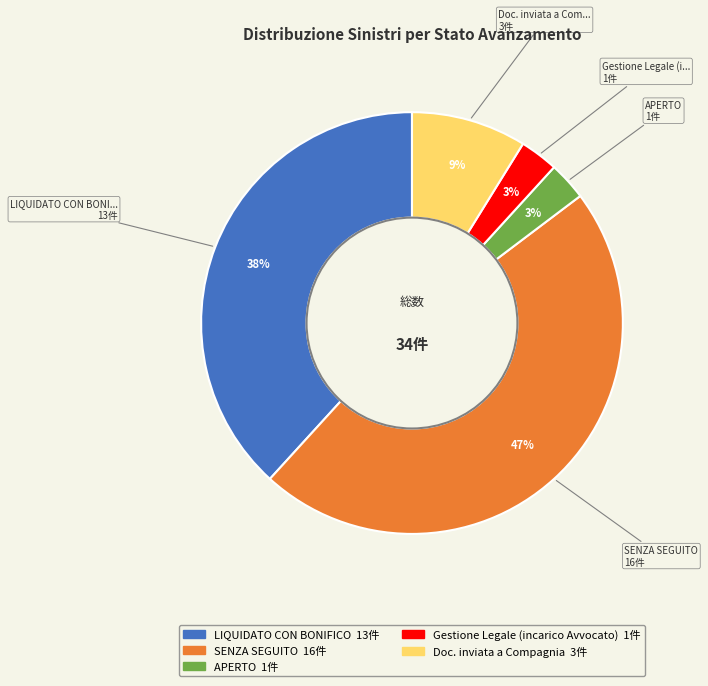

What percentage is the Gestione Legale (incarico Avvocato) slice, to the nearest percent?

3%